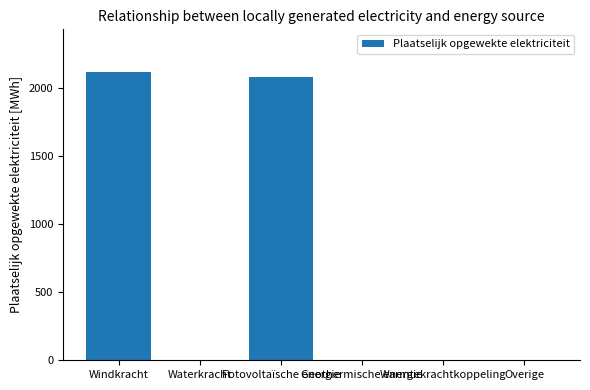

At which label is the value closest to 1058?

Fotovoltaïsche energie